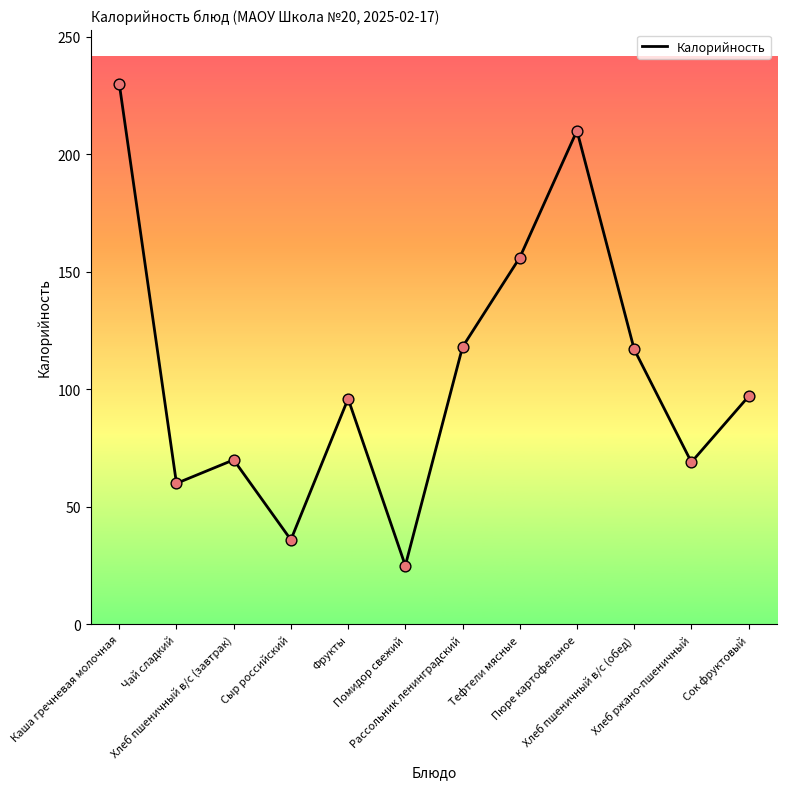

What is the change in value from Хлеб пшеничный в/с (завтрак) to Помидор свежий?

-45